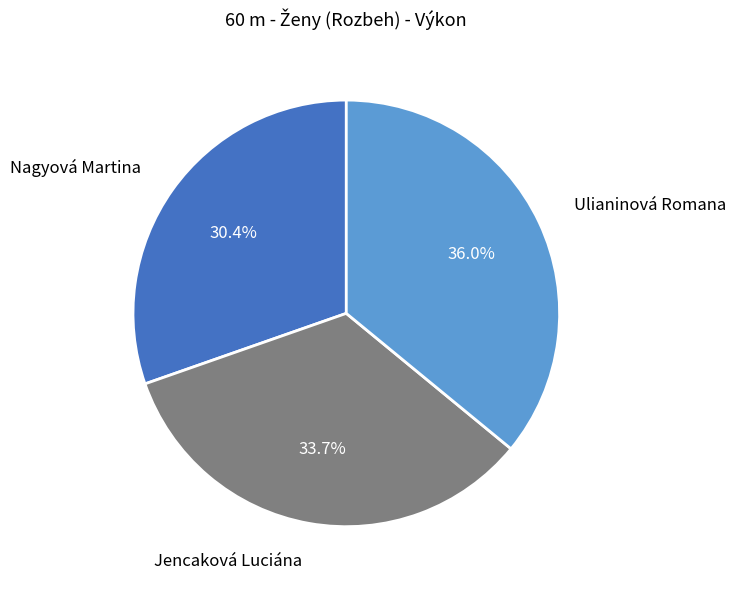

Does any single category account for the majority?

No